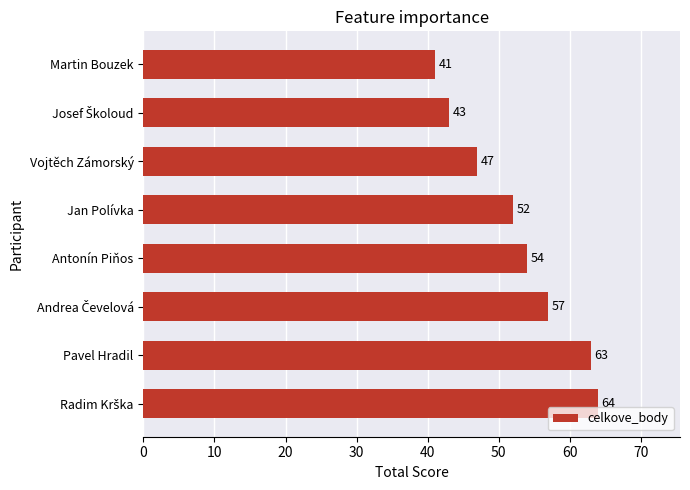

At which category does the chart reach its minimum across all series?

Martin Bouzek